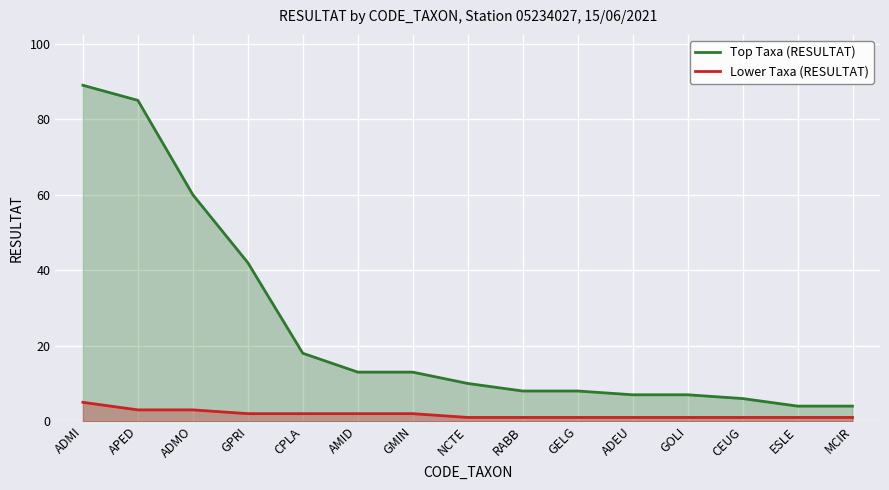

How many series are shown in this chart?

2